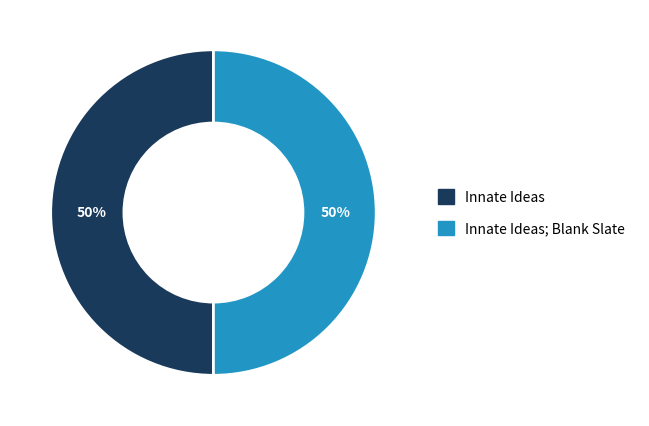

To the nearest percent, what is the average slice percentage?

50%